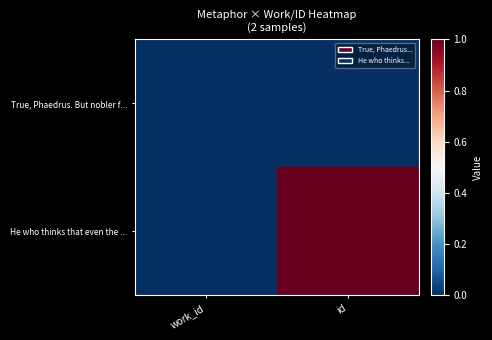

Which series has the largest range (max minus min)?

He who thinks that even the ...